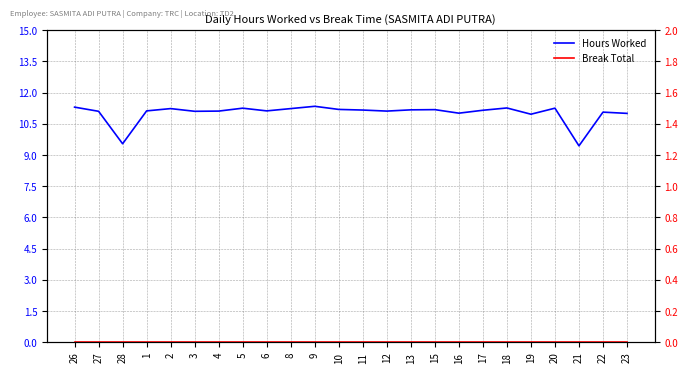

Which label corresponds to the smallest value in the chart?

26